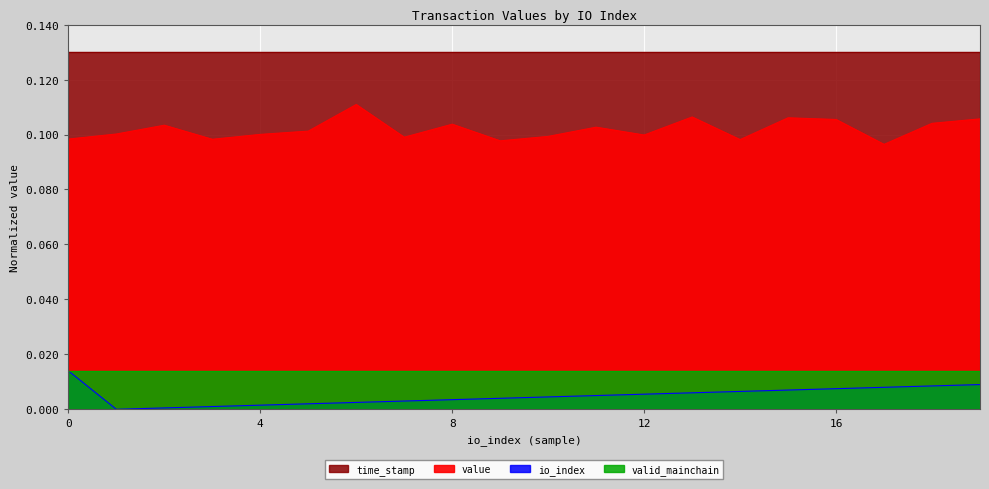

At which category is the sum across all series the highest?

19